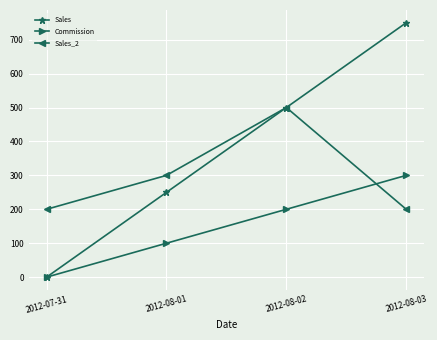

What are all the series names shown in the legend?

Sales, Commission, Sales_2